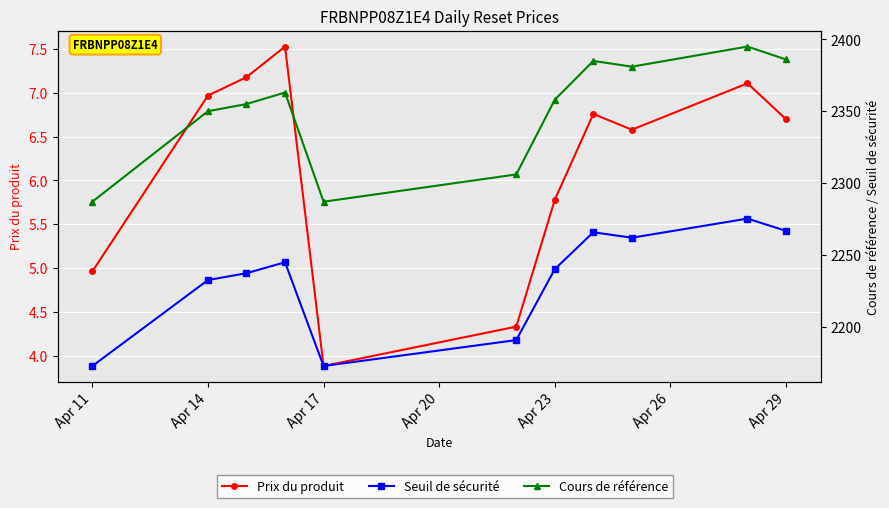

What are all the series names shown in the legend?

Prix du produit, Seuil de sécurité, Cours de référence